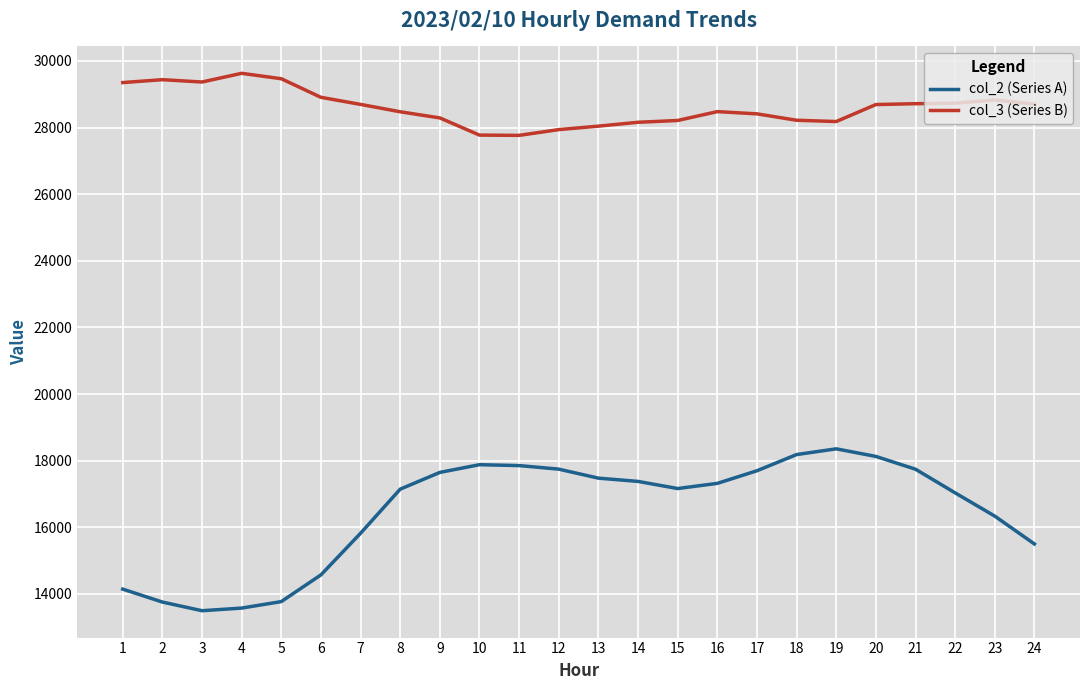

What is the smallest value displayed?

13494